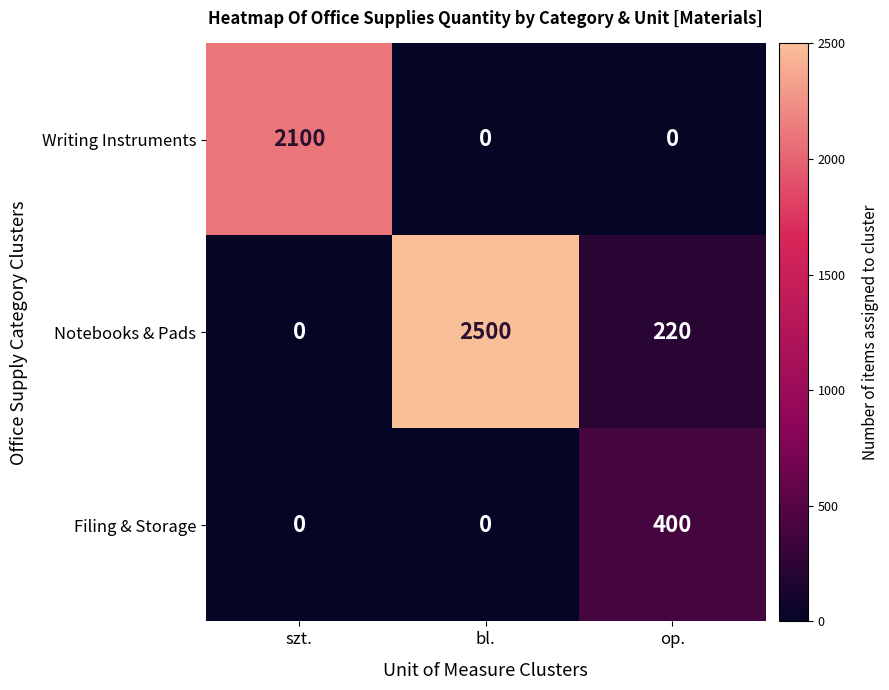

Reading right to left, transcribe all the data shown in this chart.

Writing Instruments: op.=0	bl.=0	szt.=2100
Notebooks & Pads: op.=220	bl.=2500	szt.=0
Filing & Storage: op.=400	bl.=0	szt.=0